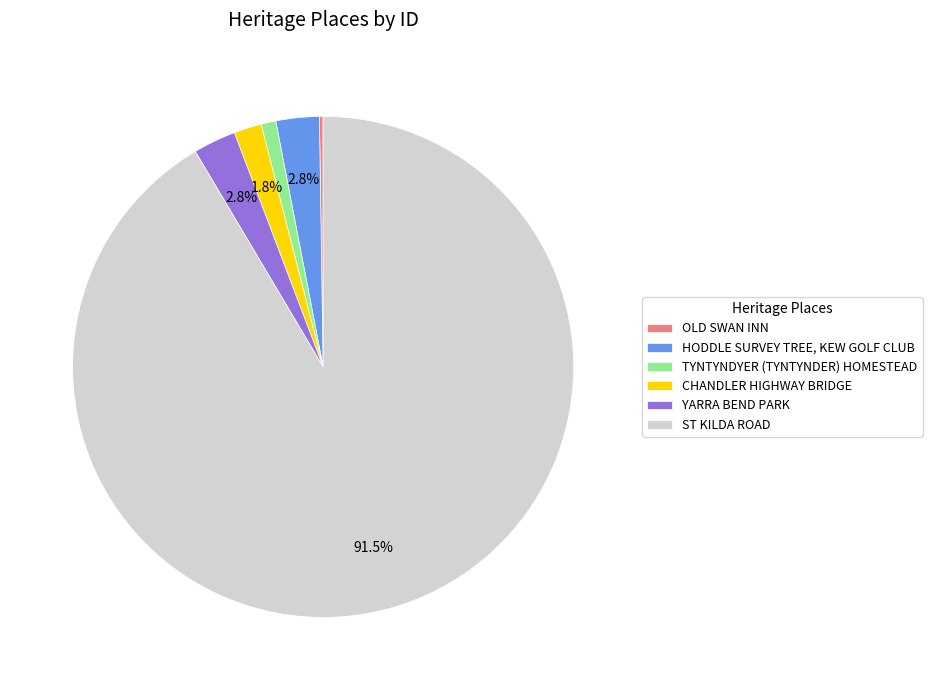

Combined, what portion of the pie is HODDLE SURVEY TREE, KEW GOLF CLUB and CHANDLER HIGHWAY BRIDGE?

4.6%